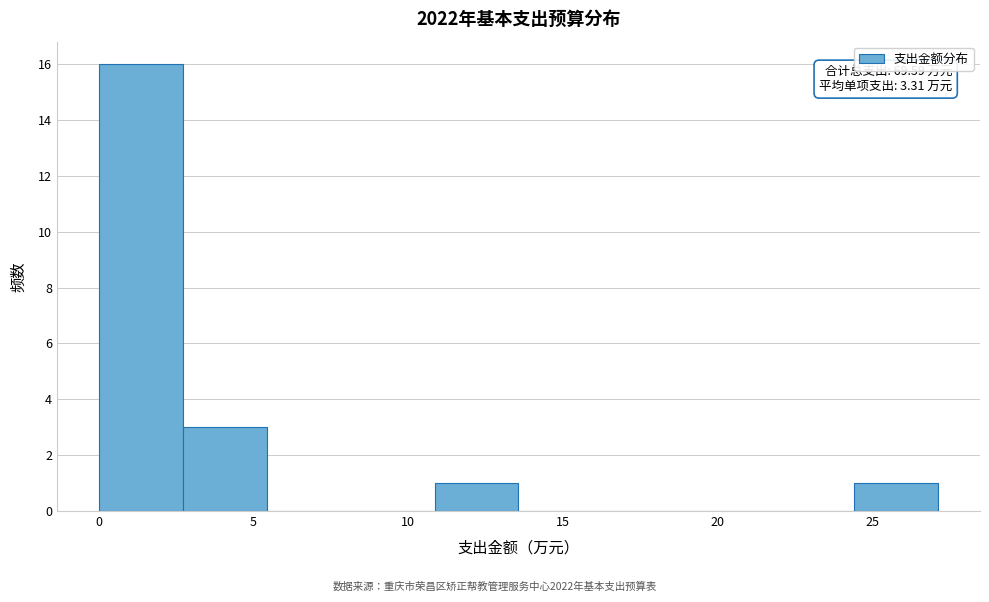

Over which range of the x-axis is the bar tallest?

0.0 to 2.5